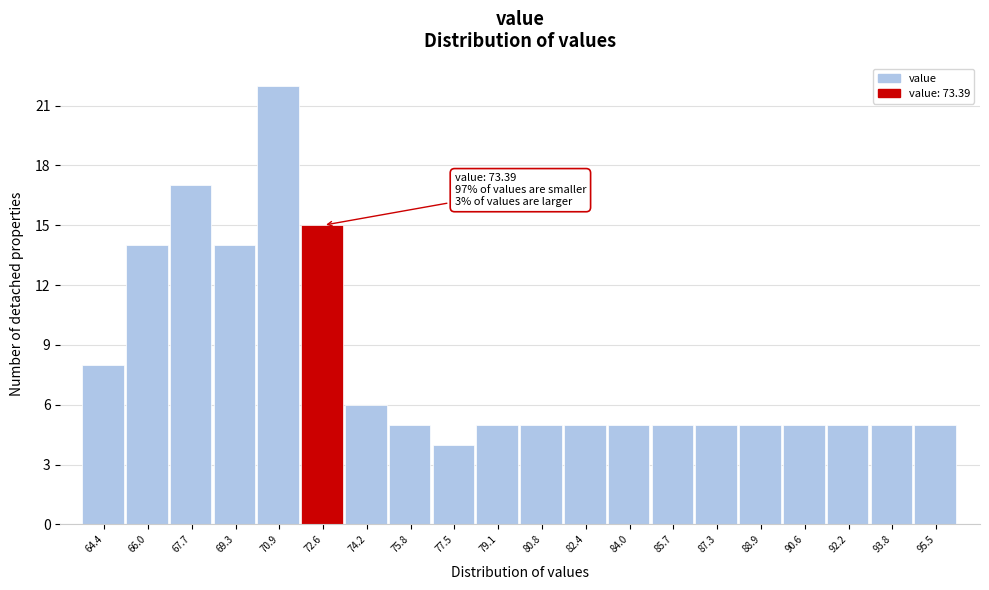

Reading left to right, what are all the values shown in this chart?

8	14	17	14	22	15	6	5	4	5	5	5	5	5	5	5	5	5	5	5